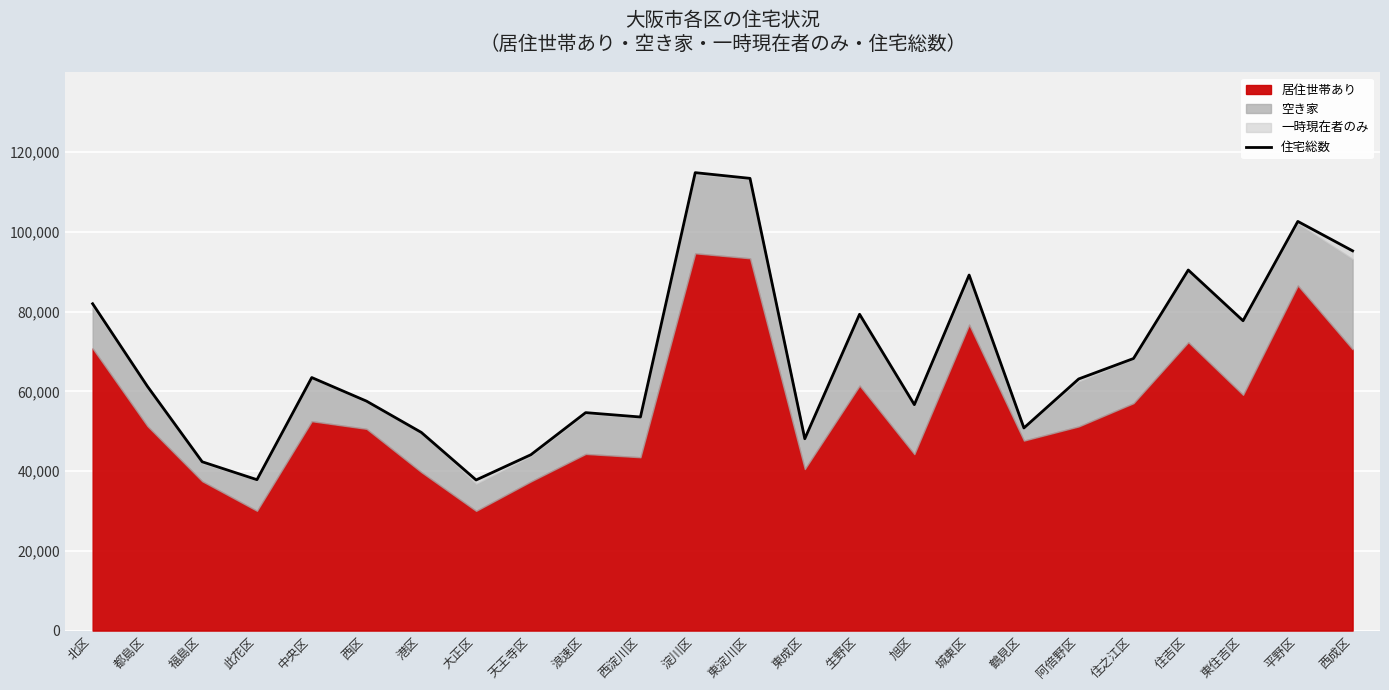

Reading left to right, extract all data points from this chart.

81980	61270	42340	37850	63470	57550	49710	37780	44110	54670	53570	114860	113430	48120	79340	56670	89180	50830	63120	68240	90440	77720	102630	95250